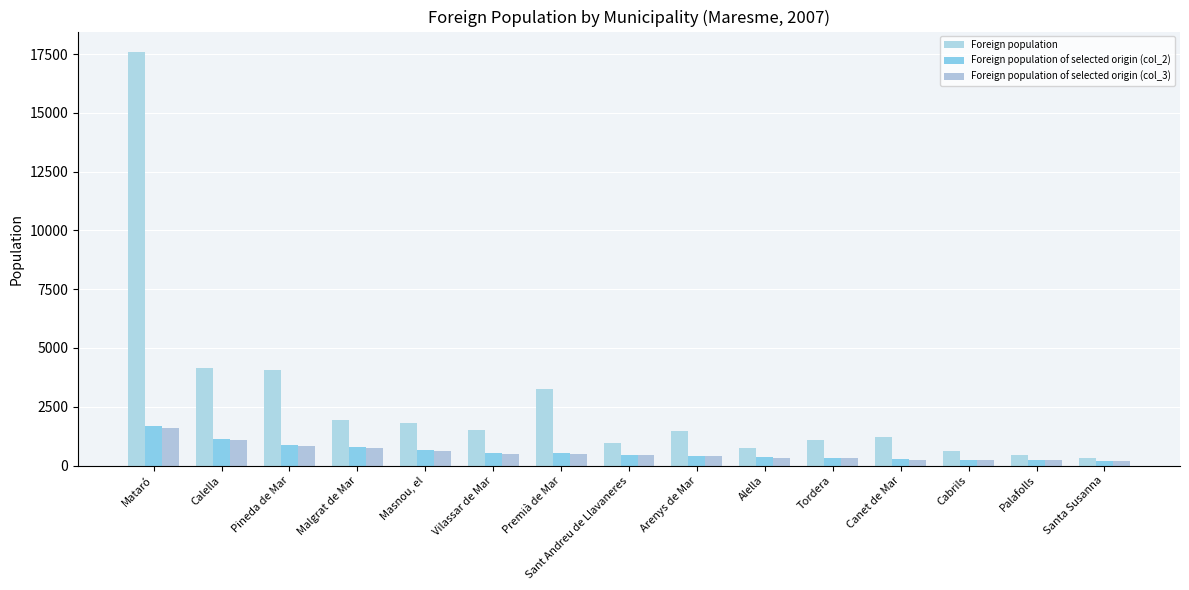

Is it true that Foreign population of selected origin (col_3) equals 220 at Sant Andreu de Llavaneres?

False